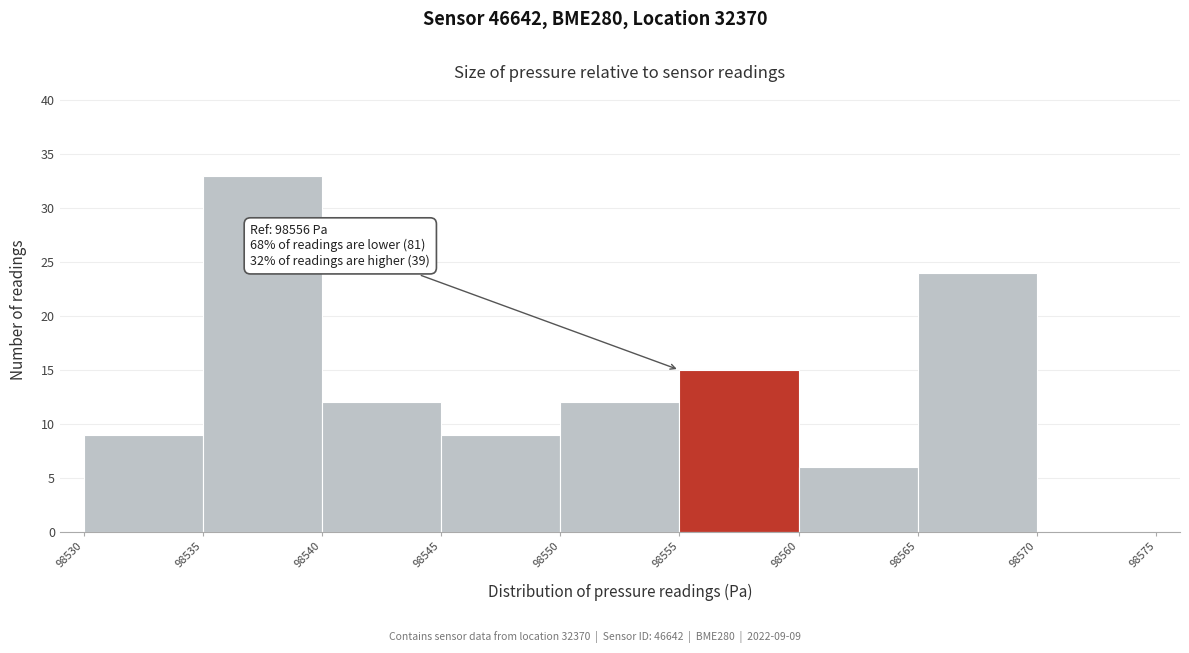

Over which range of the x-axis is the bar tallest?

98535 to 98540